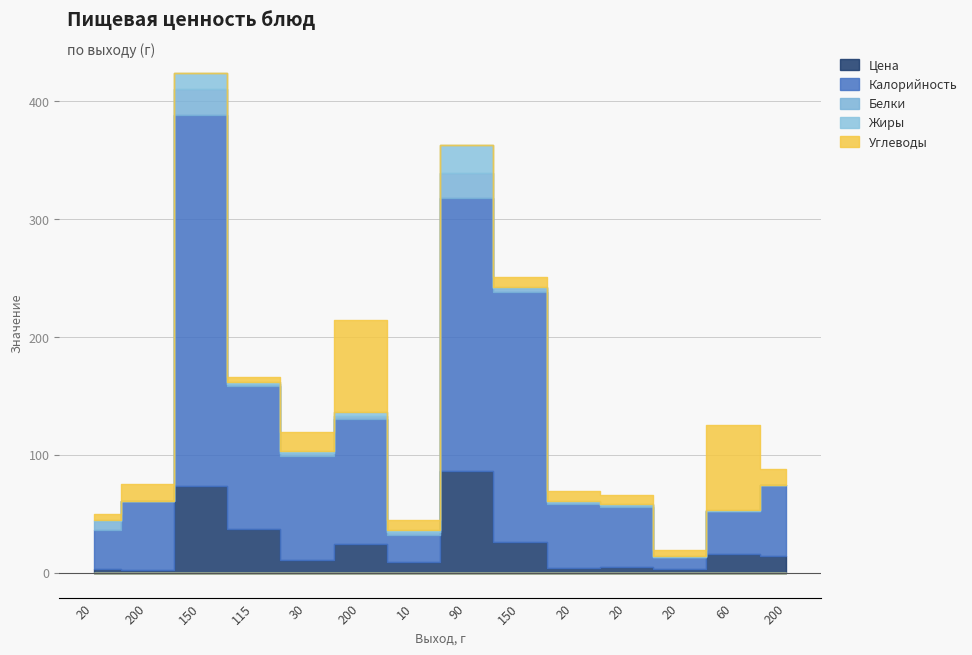

Which has a higher value, 200 or 60?

200